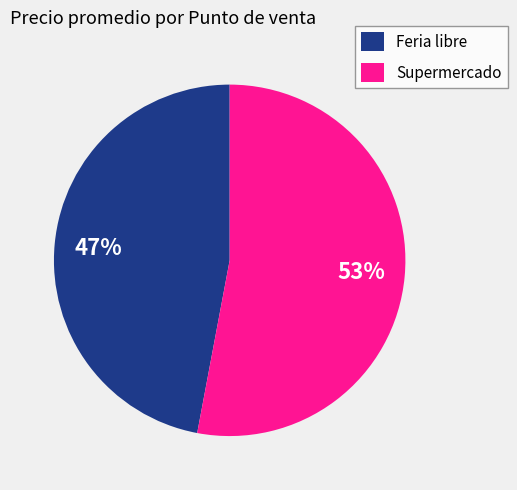

To the nearest percent, what is the average slice percentage?

50%